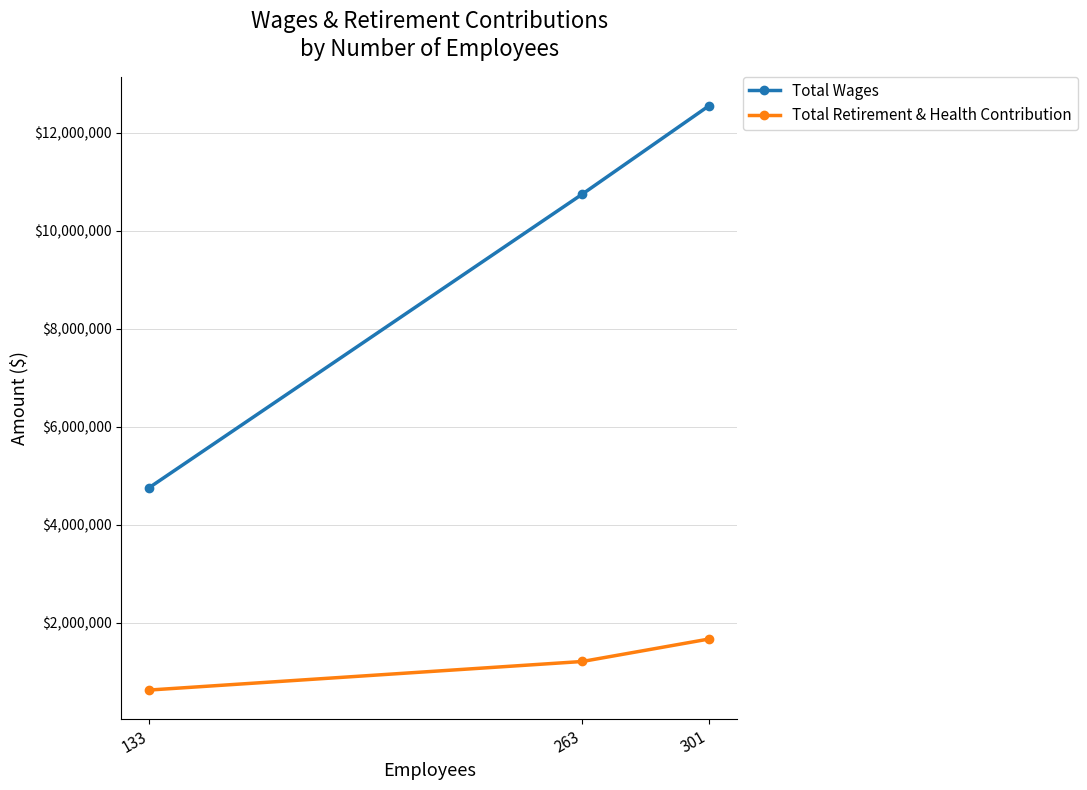

What is the sum of the Total Retirement & Health Contribution values at 263 and 133?

1847201